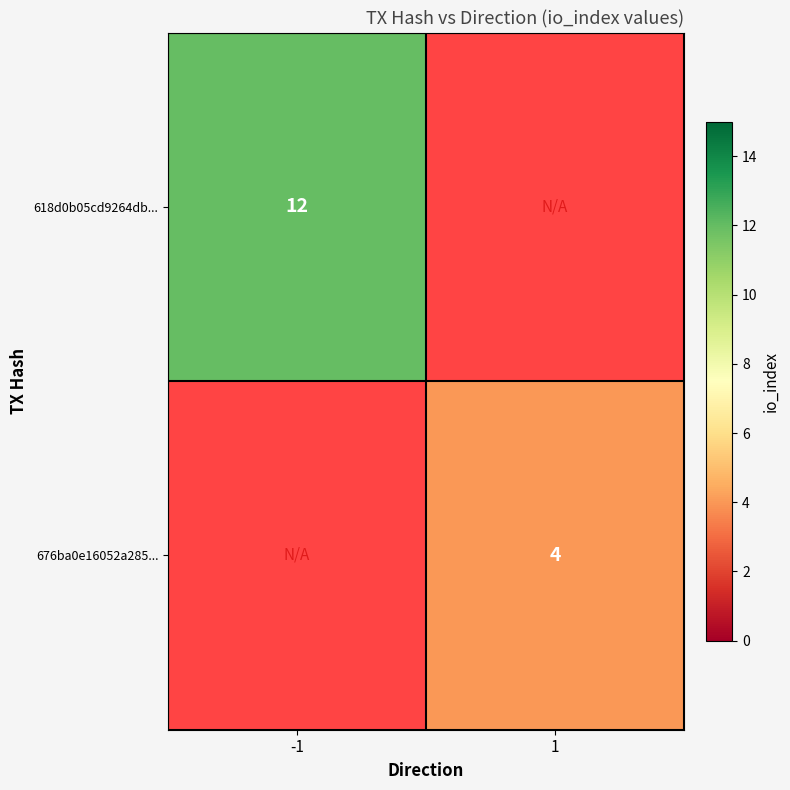

True or false: 676ba0e16052a285... has a value of 4 at 1.

True